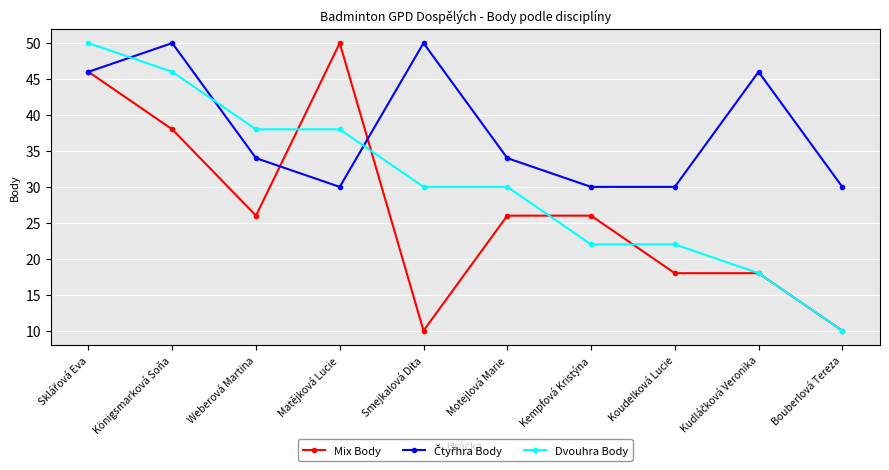

The value of Mix Body at Smejkalová Dita is 10. True or false?

True